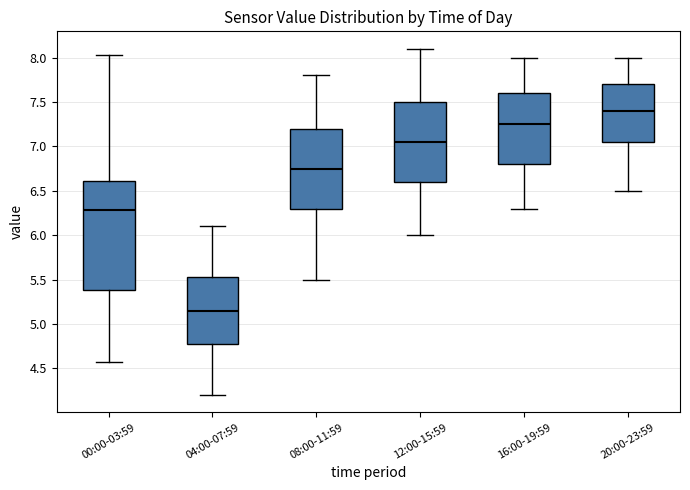

Where is the upper edge of the box for 04:00-07:59 on the y-axis? The values are not printed on the chart, so give them approximately, as read against the axis.

5.55